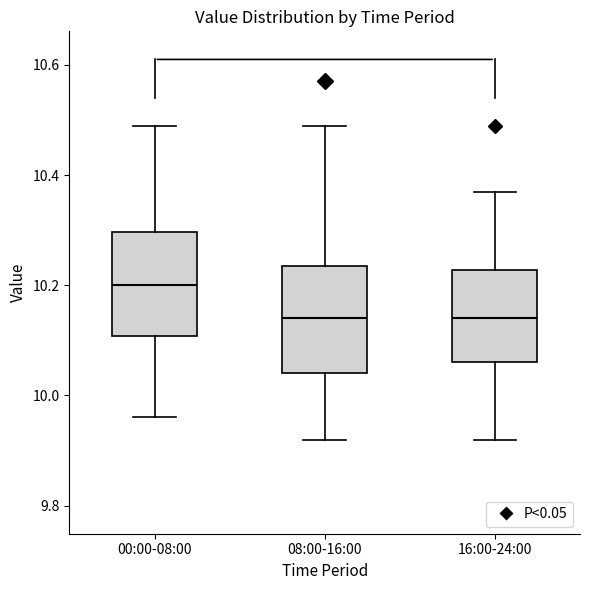

Where is the lower edge of the box for 00:00-08:00 on the y-axis? The values are not printed on the chart, so give them approximately, as read against the axis.

10.10